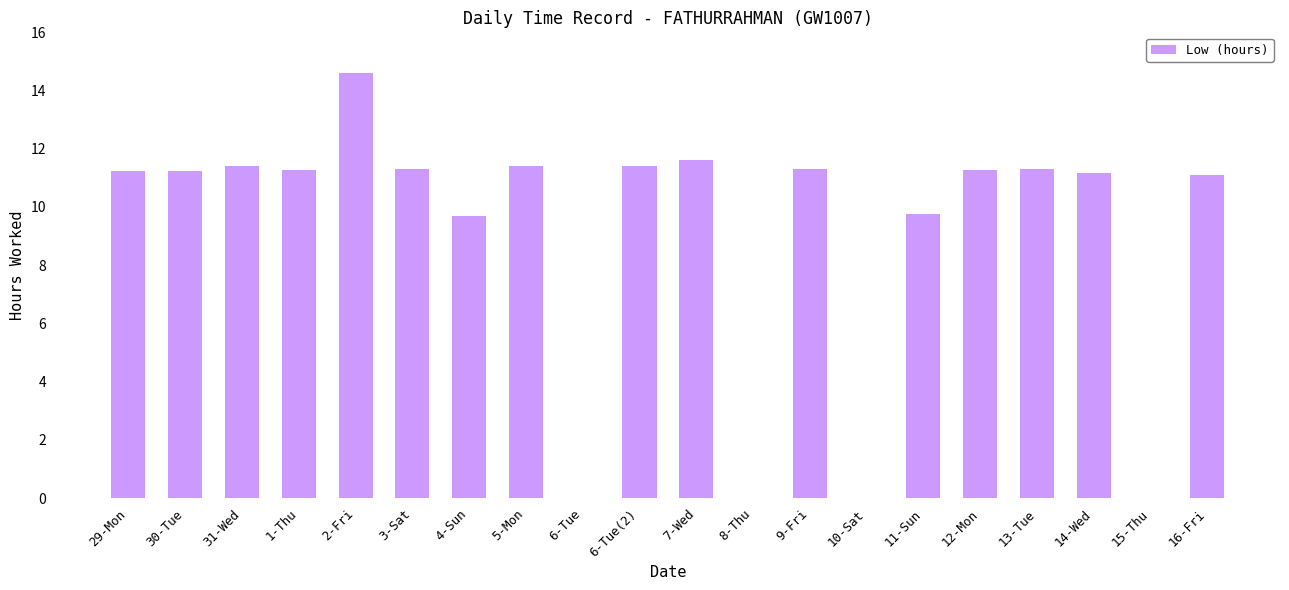

Is it true that the value at 4-Sun is 5.4?

False